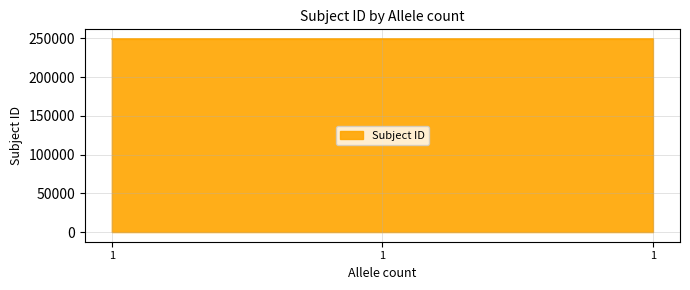

What is the average value?

249100.4